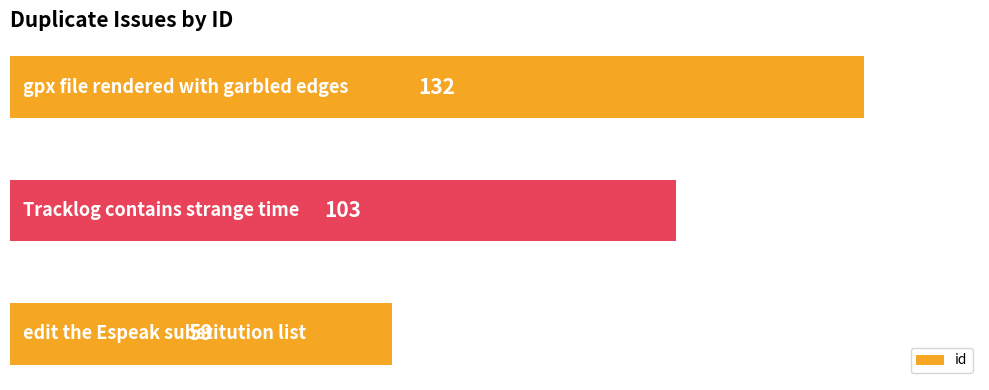

Reading top to bottom, list all the values displayed in this chart.

132	103	59